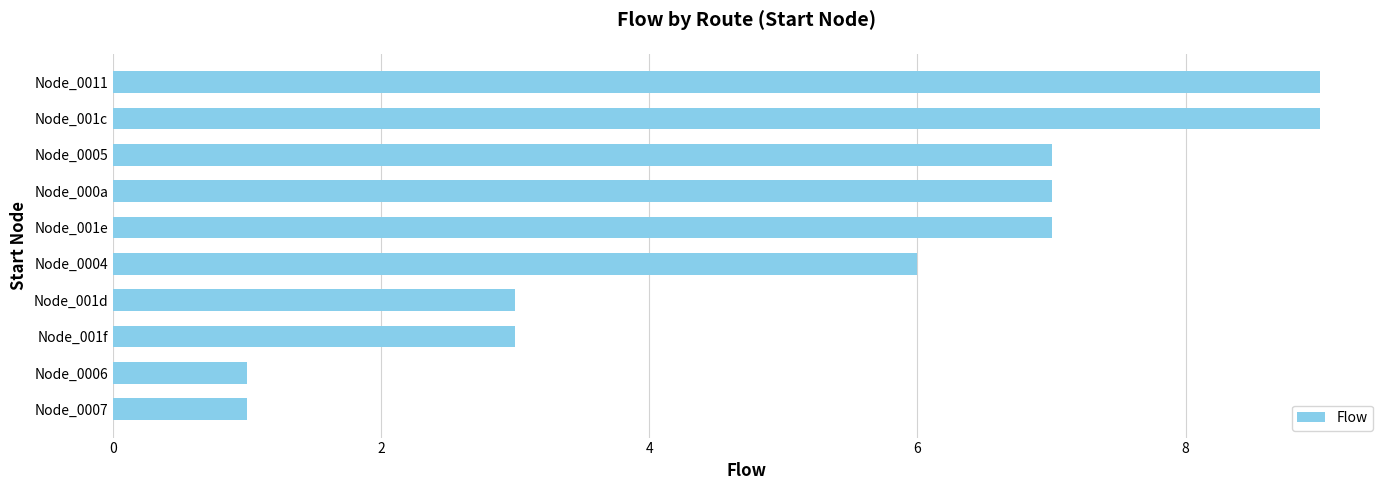

The value at Node_0005 is 7. True or false?

True